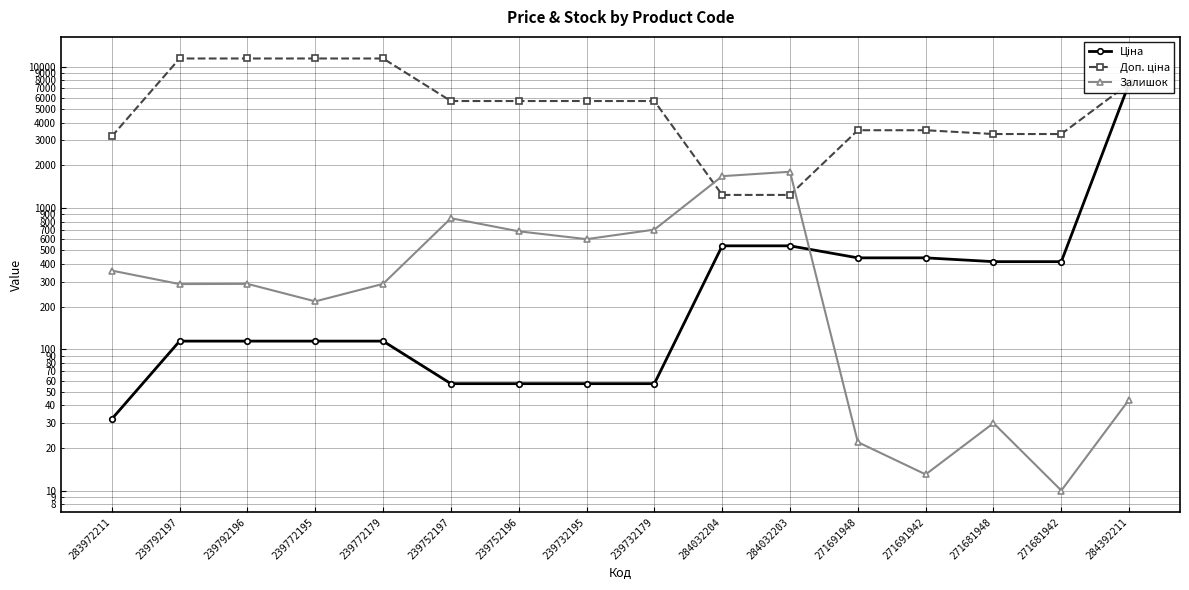

True or false: Доп. ціна and Ціна intersect in this chart.

False